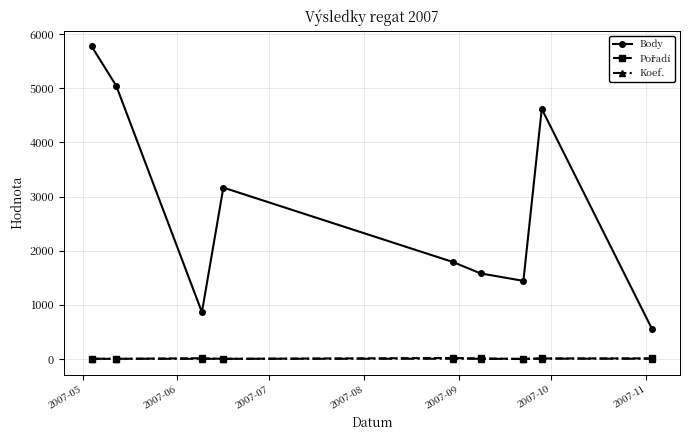

What is the maximum value shown in the chart?

5774